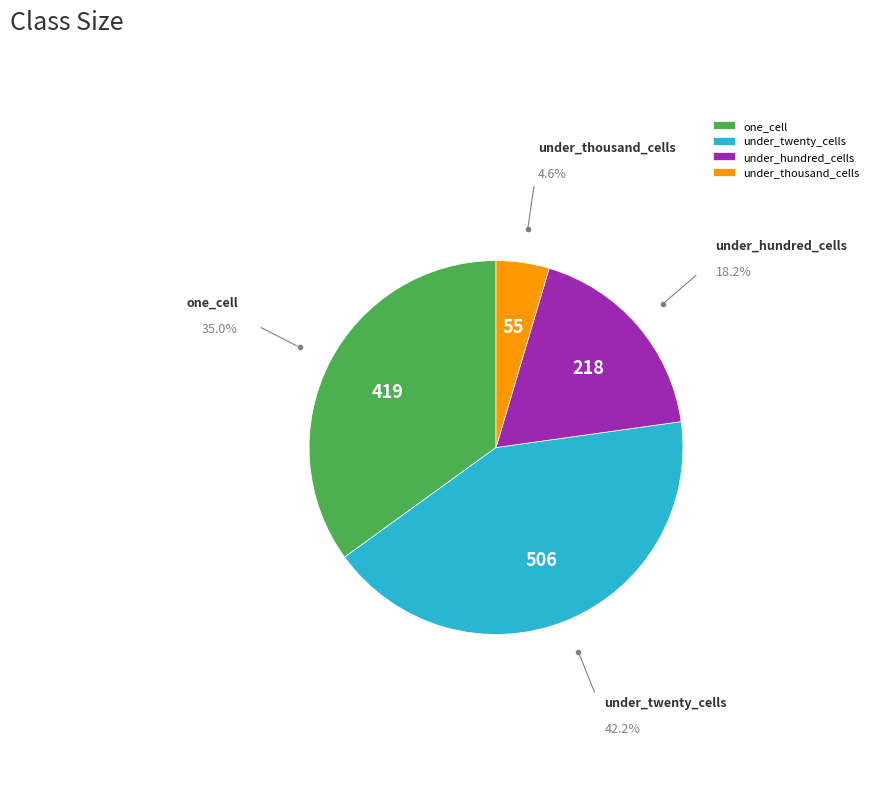

How many slices are in this pie chart?

4